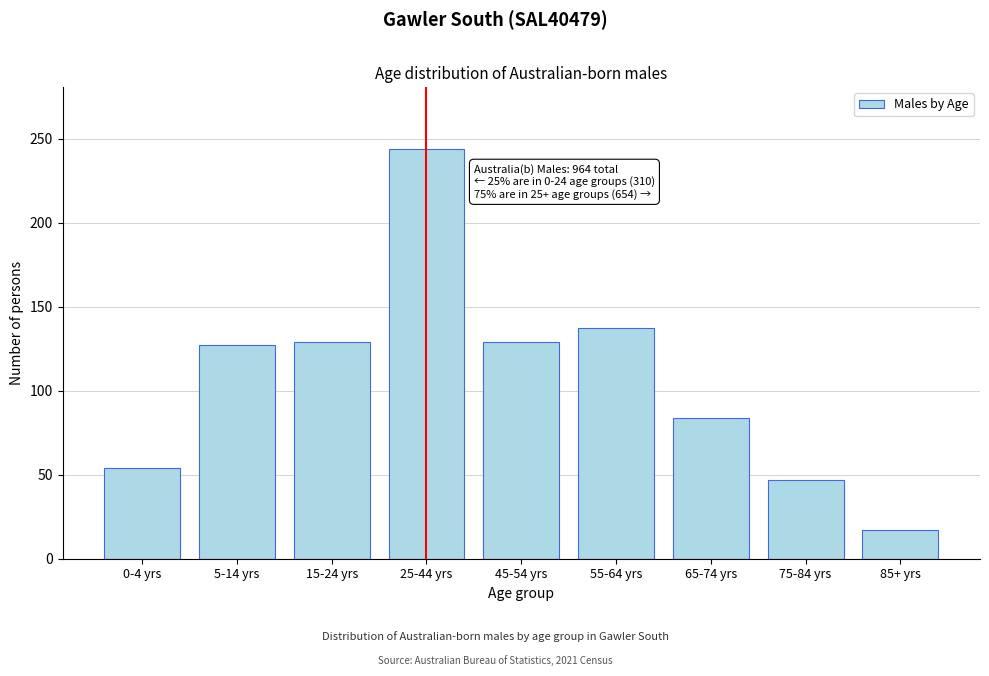

Reading left to right, extract all data points from this chart.

0-4 yrs=54	5-14 yrs=127	15-24 yrs=129	25-44 yrs=244	45-54 yrs=129	55-64 yrs=137	65-74 yrs=84	75-84 yrs=47	85+ yrs=17